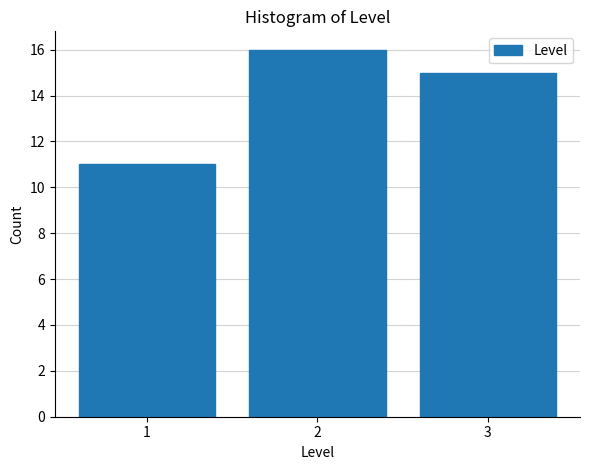

How tall is the bar that spans 1.5 to 2.5 on the x-axis? The values are not printed on the chart, so give them approximately, as read against the axis.

16